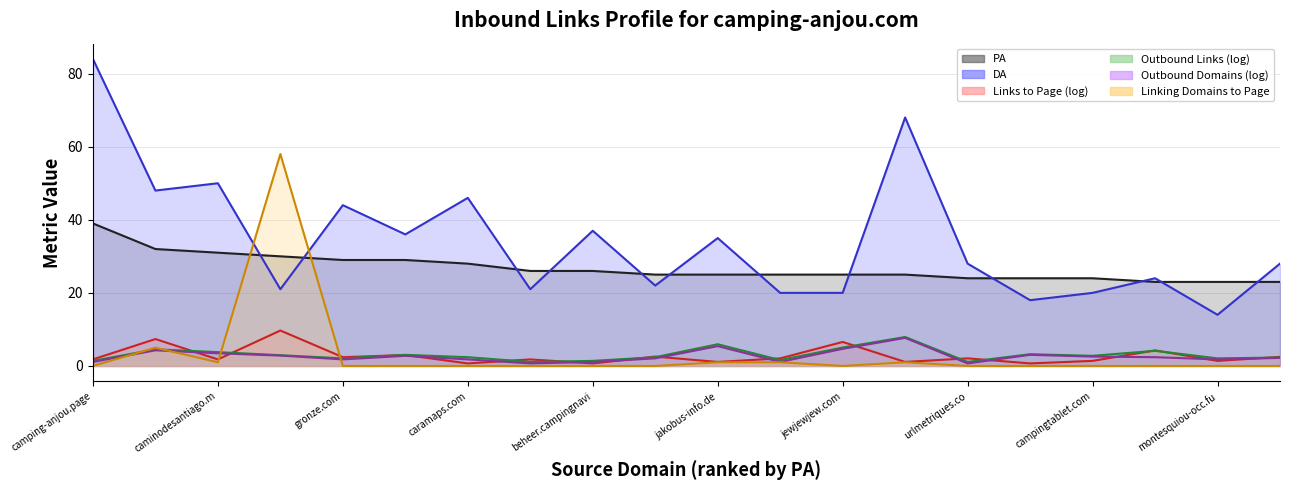

Count the number of categories in the chart.

20